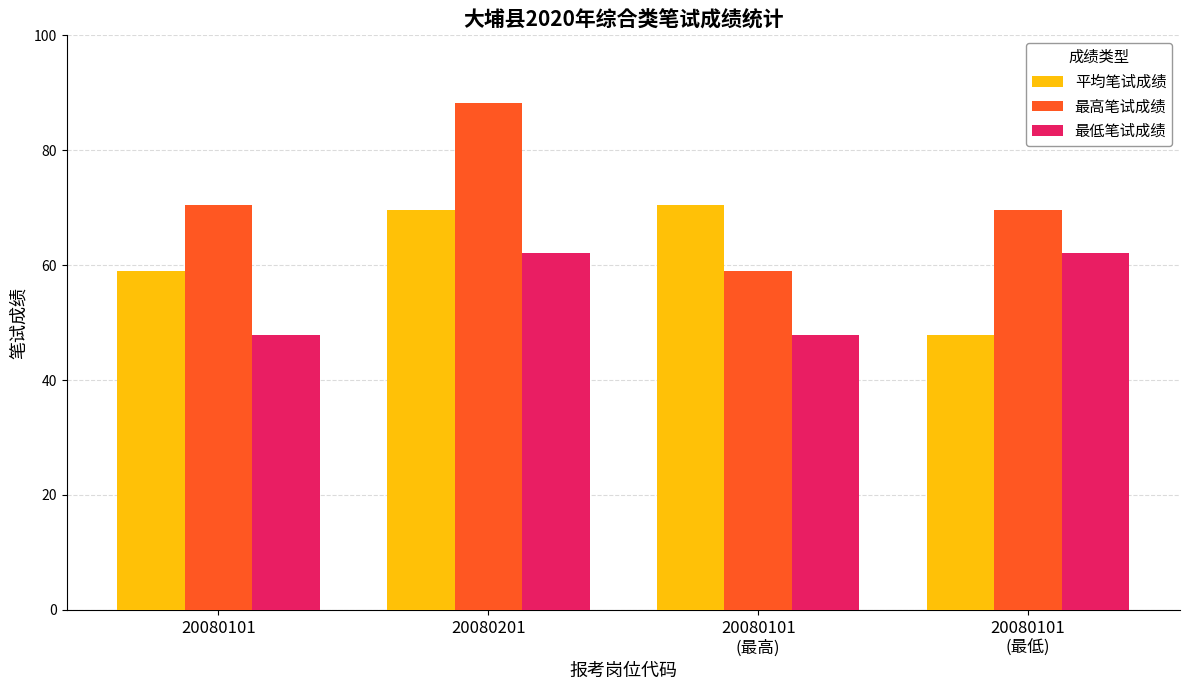

What is the value of the 最低笔试成绩 bar at the 4th from the left?

62.2